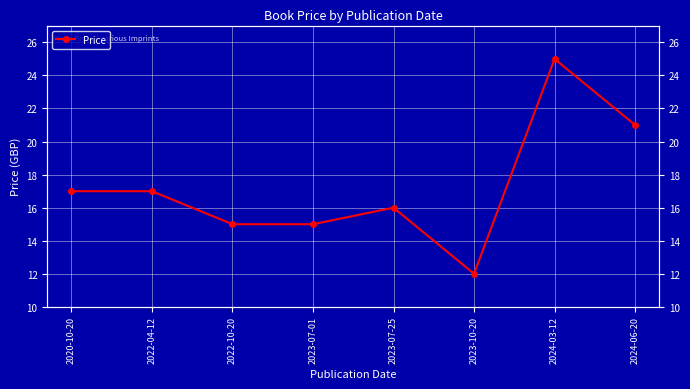

Rank the categories by value from highest to lowest.

2024-03-12, 2024-06-20, 2020-10-20, 2022-04-12, 2023-07-25, 2022-10-20, 2023-07-01, 2023-10-20